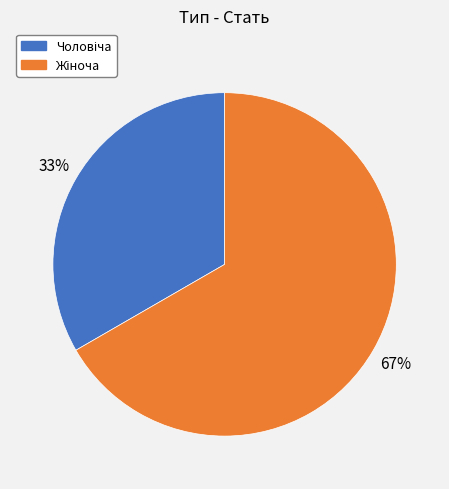

To the nearest percent, what is the average slice percentage?

50%